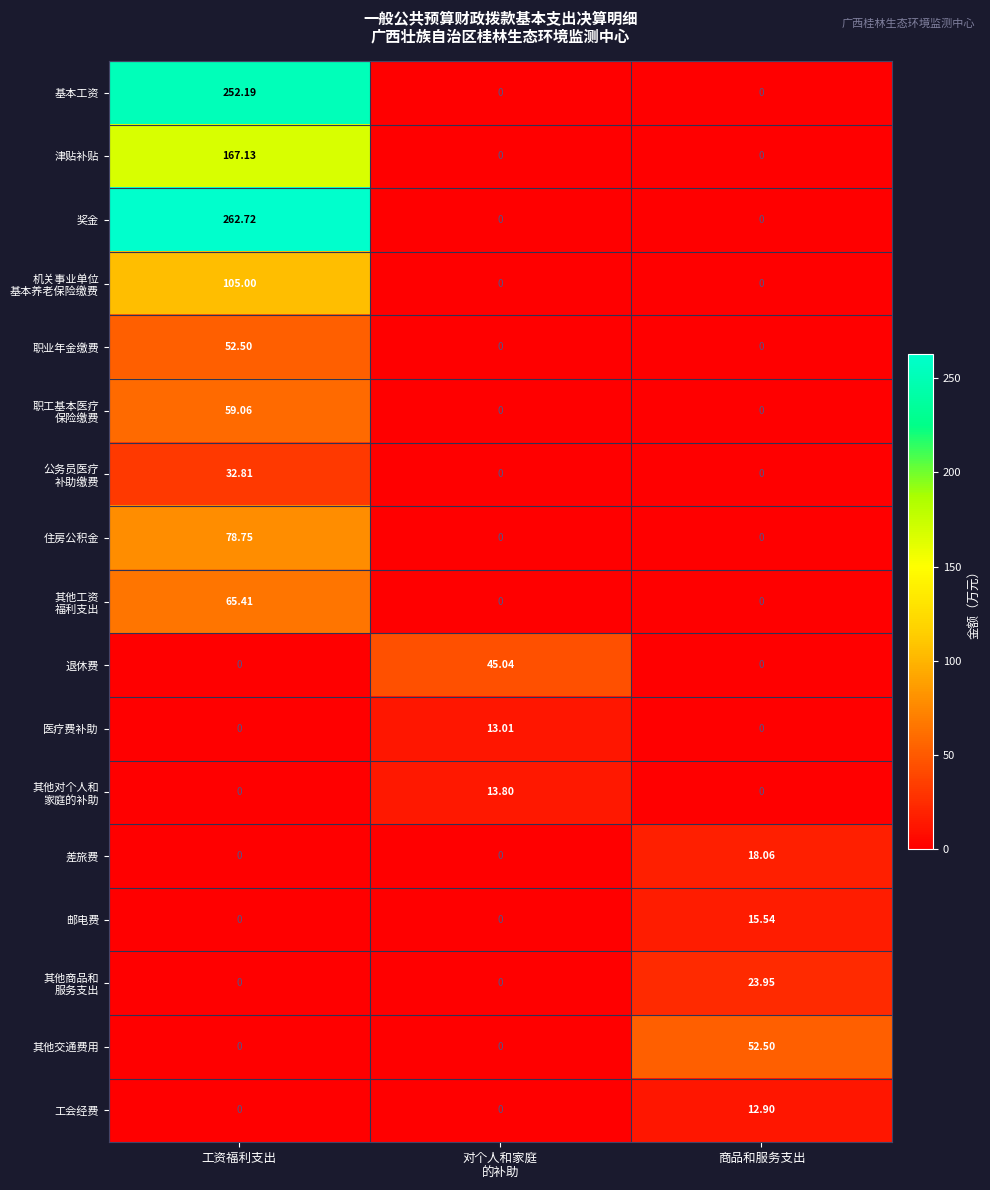

Which category has the highest value in the 差旅费 series?

商品和服务支出